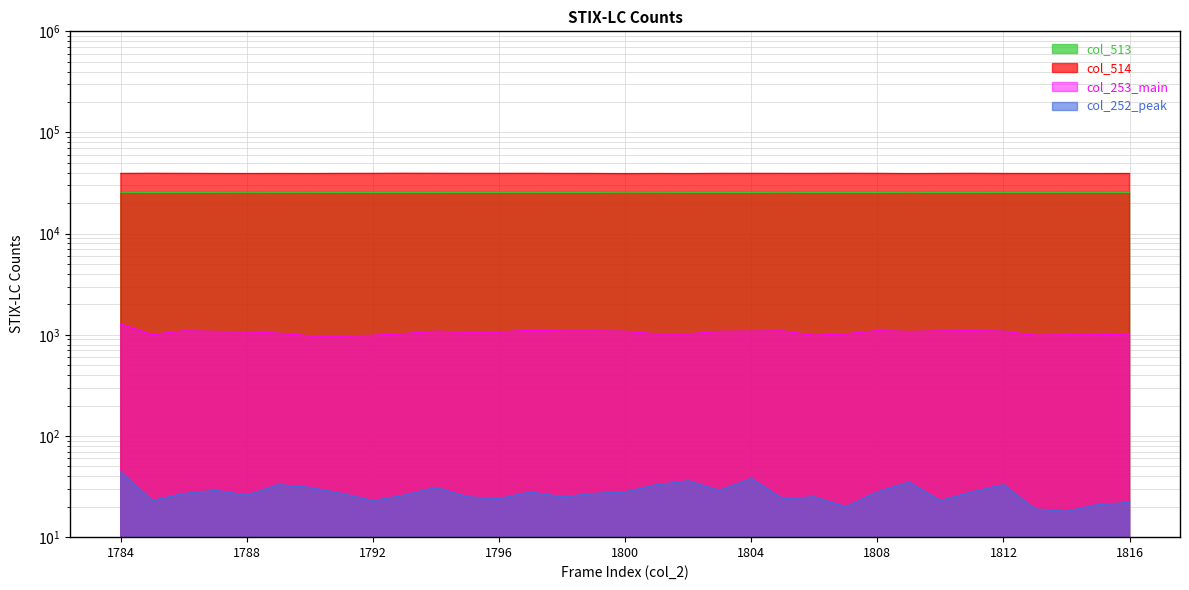

At which category does col_513 reach its first local peak?

1788